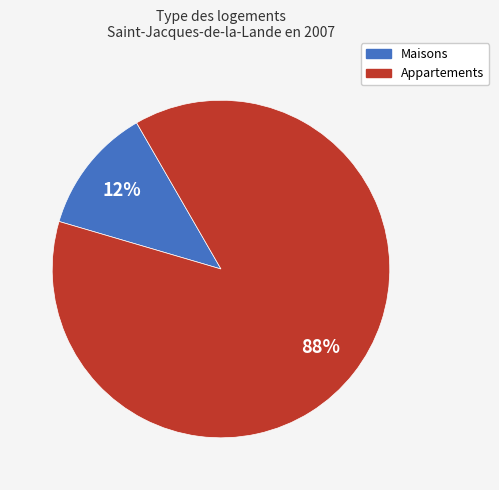

Does any single category account for the majority?

Yes